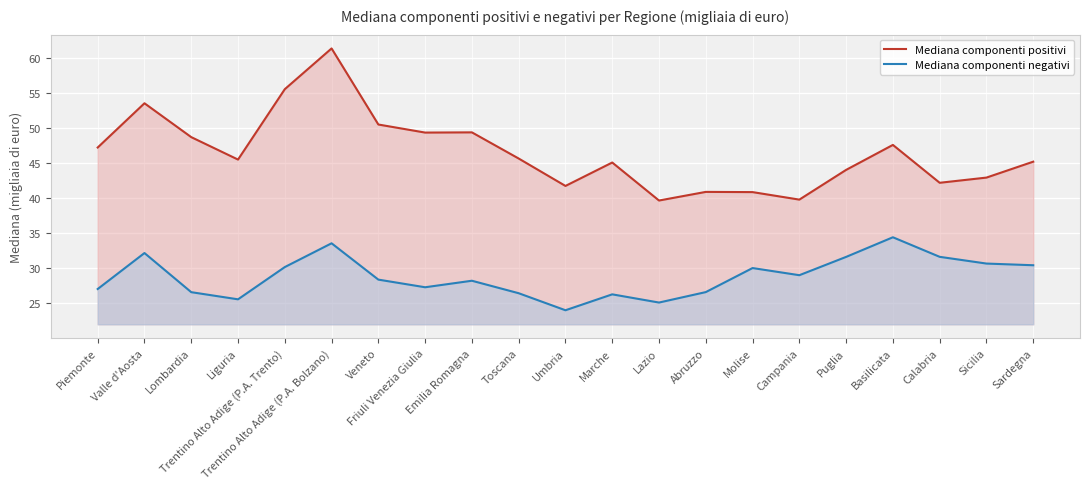

Reading left to right, list all the values displayed in this chart.

Mediana componenti positivi: 47.2	53.5	48.7	45.5	55.5	61.4	50.5	49.4	49.4	45.6	41.7	45.1	39.7	40.9	40.9	39.8	44.0	47.6	42.2	42.9	45.2
Mediana componenti negativi: 27.0	32.2	26.6	25.6	30.2	33.6	28.4	27.3	28.2	26.4	24.0	26.3	25.1	26.6	30.0	29.0	31.6	34.4	31.6	30.7	30.4